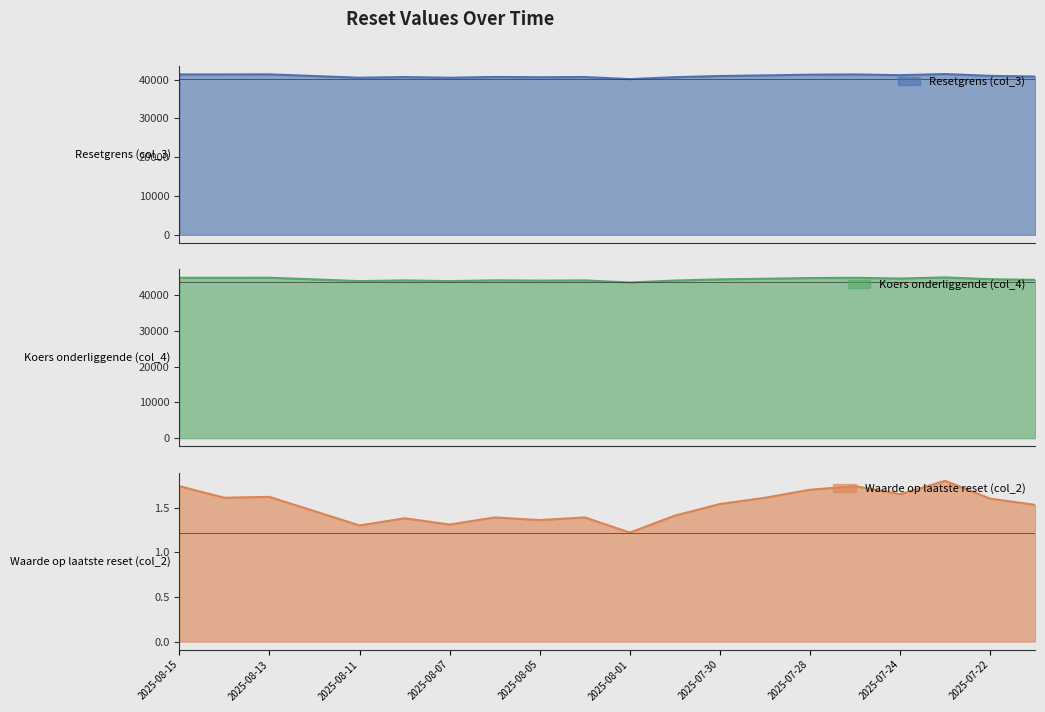

True or false: Waarde op laatste reset (col_2) and Resetgrens (col_3) cross at least once.

False